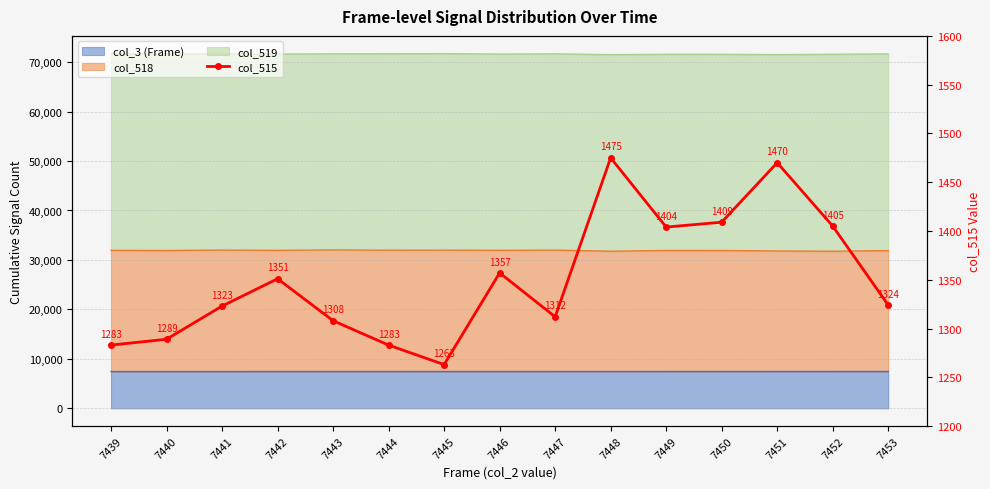

Reading left to right, transcribe all the data shown in this chart.

1283	1289	1323	1351	1308	1283	1263	1357	1312	1475	1404	1409	1470	1405	1324